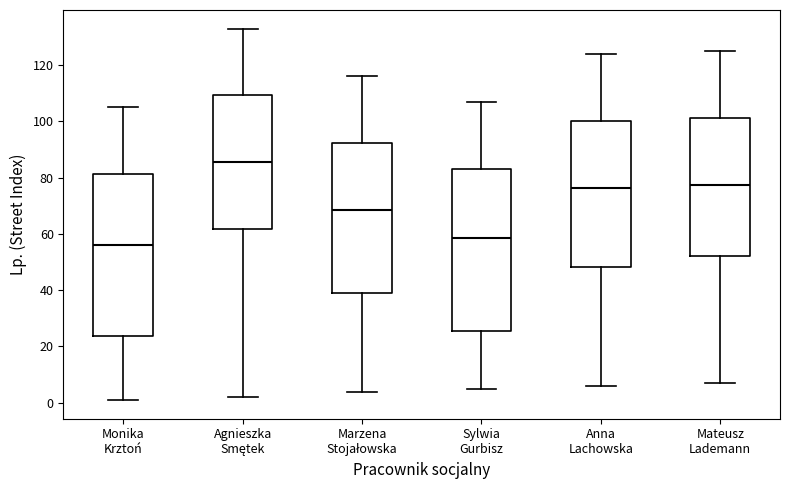

Reading left to right, read every box against the y-axis: the position of its median line, the range the box covers, and the ends of its whiskers. The values are not printed on the chart, so give them approximately, as read against the axis.

Monika Krztoń: median 56, box 24 to 82, whiskers 2 to 106
Agnieszka Smętek: median 86, box 62 to 110, whiskers 2 to 134
Marzena Stojałowska: median 68, box 40 to 92, whiskers 4 to 116
Sylwia Gurbisz: median 58, box 26 to 84, whiskers 6 to 108
Anna Lachowska: median 76, box 48 to 100, whiskers 6 to 124
Mateusz Lademann: median 78, box 52 to 102, whiskers 8 to 126